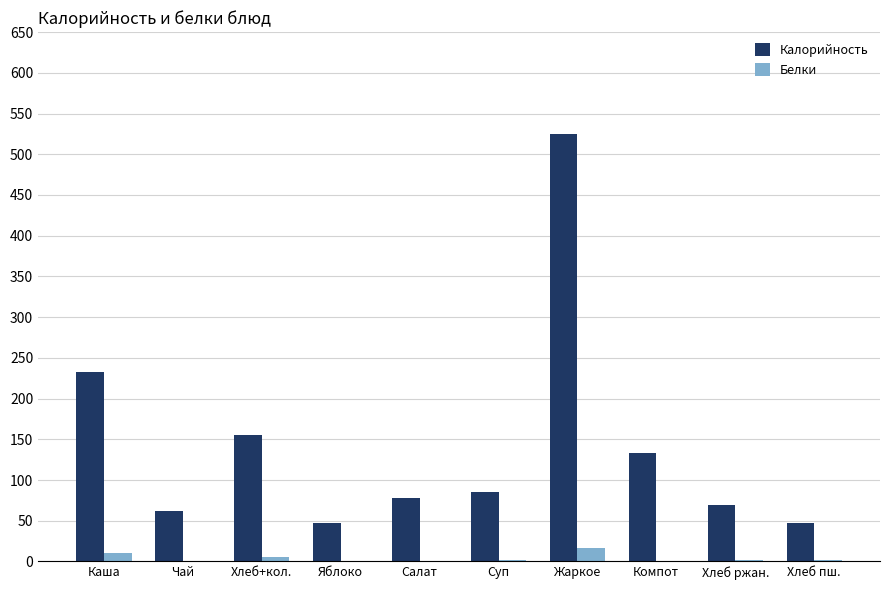

At which category is the sum across all series the highest?

Жаркое